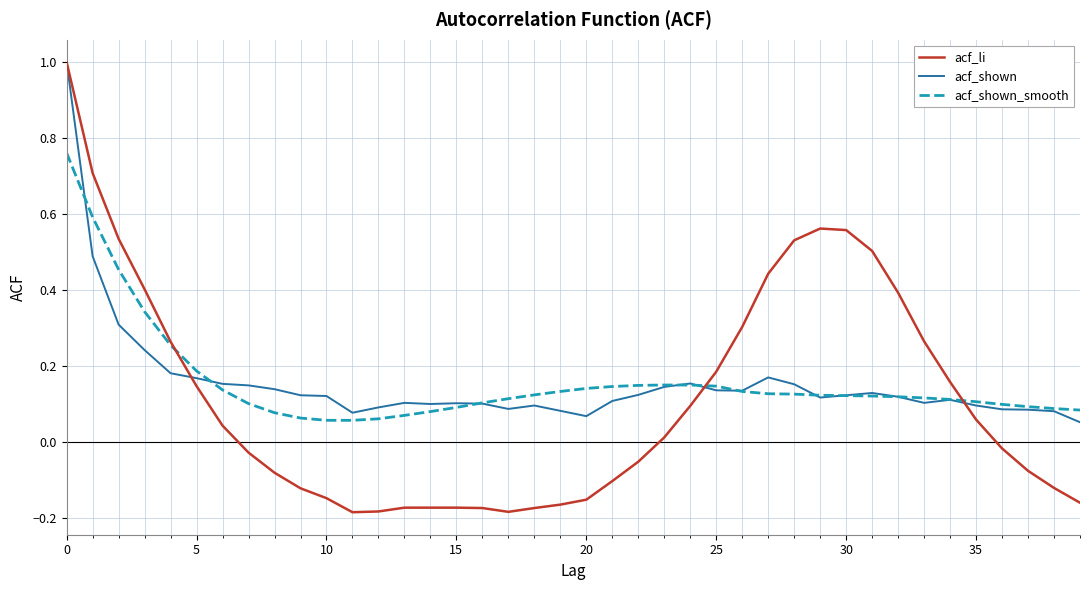

How many values in the acf_li series exceed 0?

20